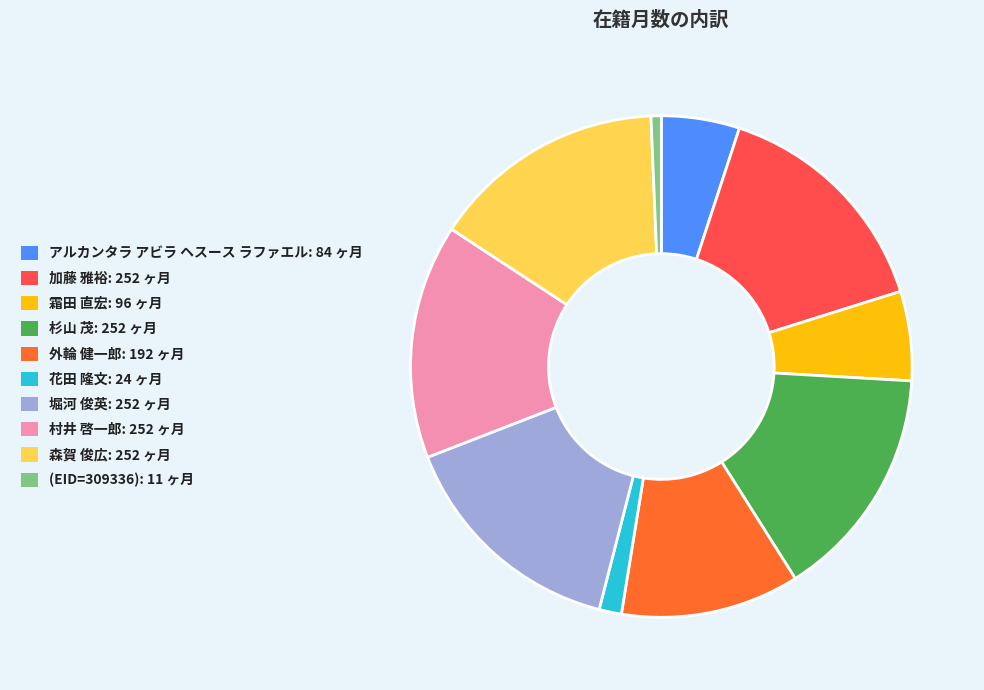

Which has a higher value, 花田 隆文 or 加藤 雅裕?

加藤 雅裕